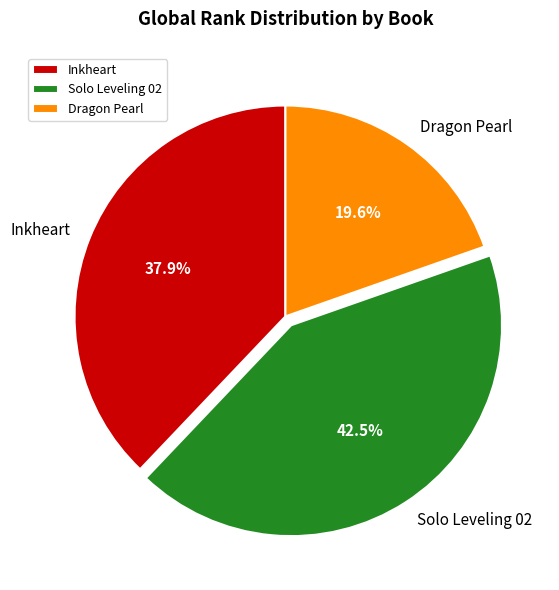

Between Inkheart and Solo Leveling 02, which is larger?

Solo Leveling 02